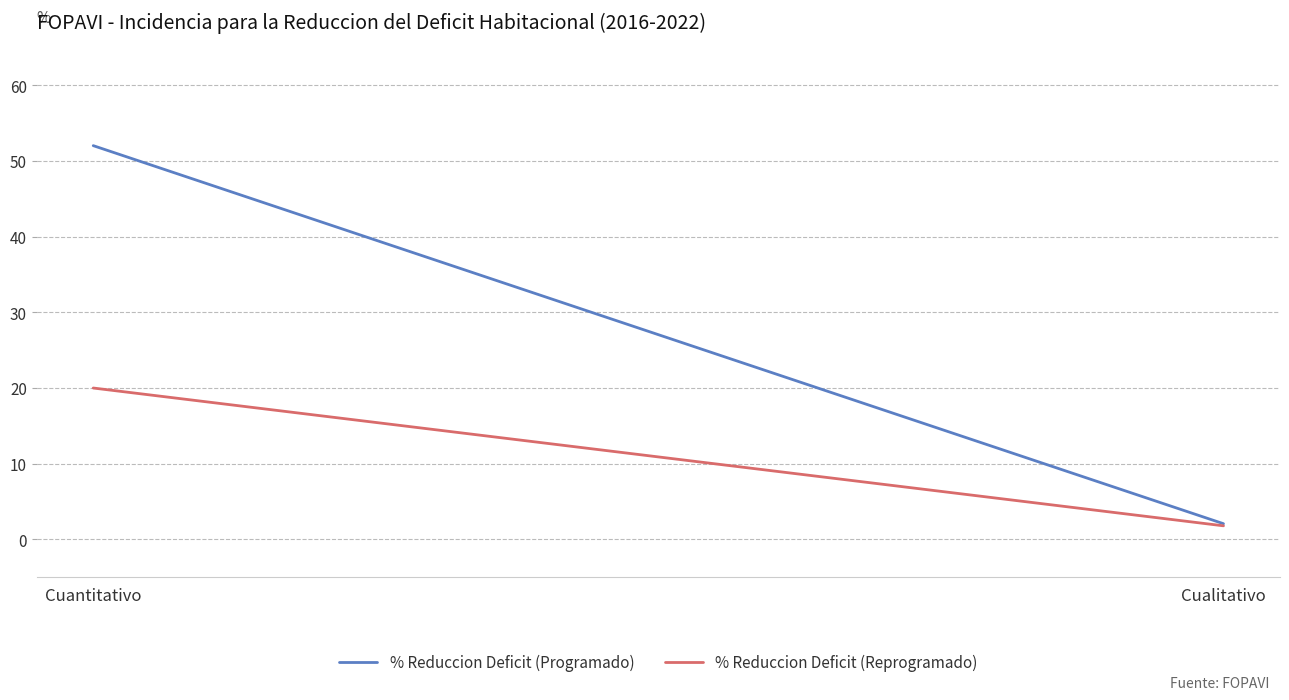

What is the difference between the maximum and minimum values in the % Reduccion Deficit (Programado) series?

50.0